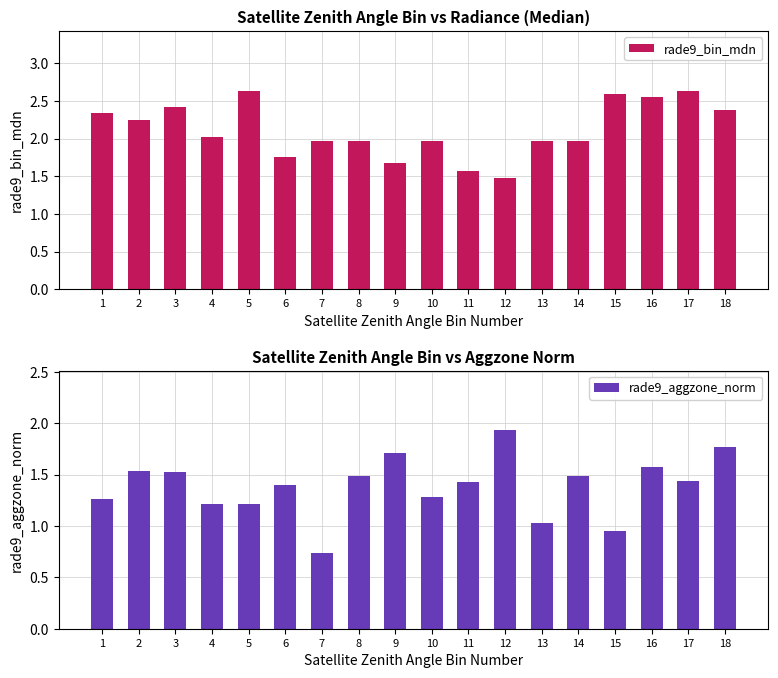

At which label is rade9_aggzone_norm closest to 1?

13